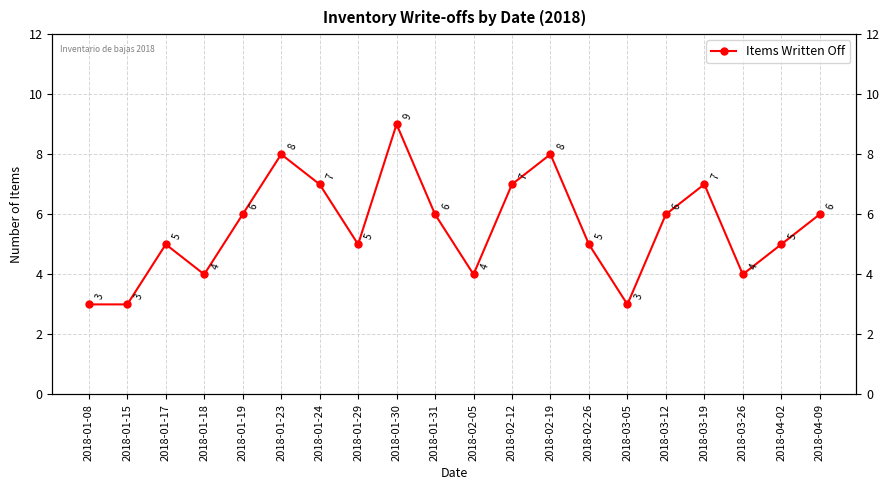

Where does the data first go above 6?

2018-01-23